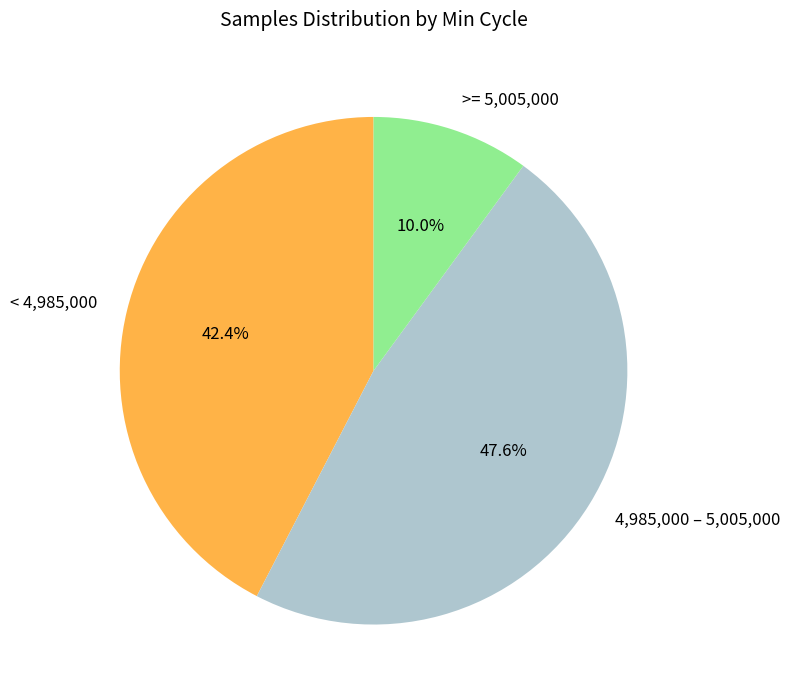

Which slice is the smallest?

>= 5,005,000